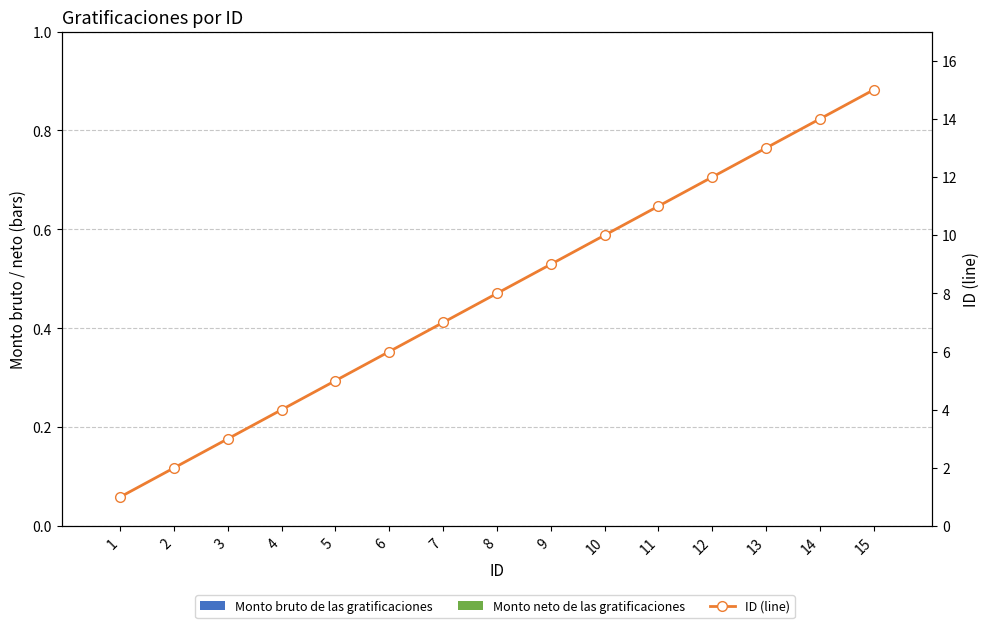

What is the average value of the ID (line) series?

8